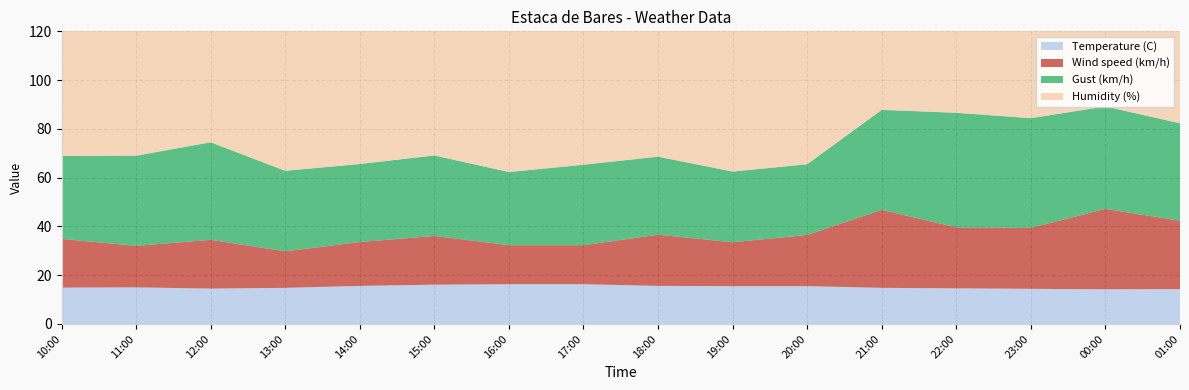

Reading left to right, extract all data points from this chart.

Temperature (C): 10:00=14.9	11:00=15.0	12:00=14.5	13:00=14.8	14:00=15.6	15:00=16.1	16:00=16.3	17:00=16.3	18:00=15.6	19:00=15.5	20:00=15.5	21:00=14.8	22:00=14.6	23:00=14.4	00:00=14.2	01:00=14.3
Wind speed (km/h): 10:00=20.0	11:00=17.0	12:00=20.0	13:00=15.0	14:00=18.0	15:00=20.0	16:00=16.0	17:00=16.0	18:00=21.0	19:00=18.0	20:00=21.0	21:00=32.0	22:00=25.0	23:00=25.0	00:00=33.0	01:00=28.0
Gust (km/h): 10:00=34.0	11:00=37.0	12:00=40.0	13:00=33.0	14:00=32.0	15:00=33.0	16:00=30.0	17:00=33.0	18:00=32.0	19:00=29.0	20:00=29.0	21:00=41.0	22:00=47.0	23:00=45.0	00:00=42.0	01:00=40.0
Humidity (%): 10:00=74.0	11:00=83.0	12:00=79.0	13:00=85.0	14:00=86.0	15:00=81.0	16:00=78.0	17:00=87.0	18:00=82.0	19:00=83.0	20:00=83.0	21:00=85.0	22:00=81.0	23:00=78.0	00:00=82.0	01:00=84.0